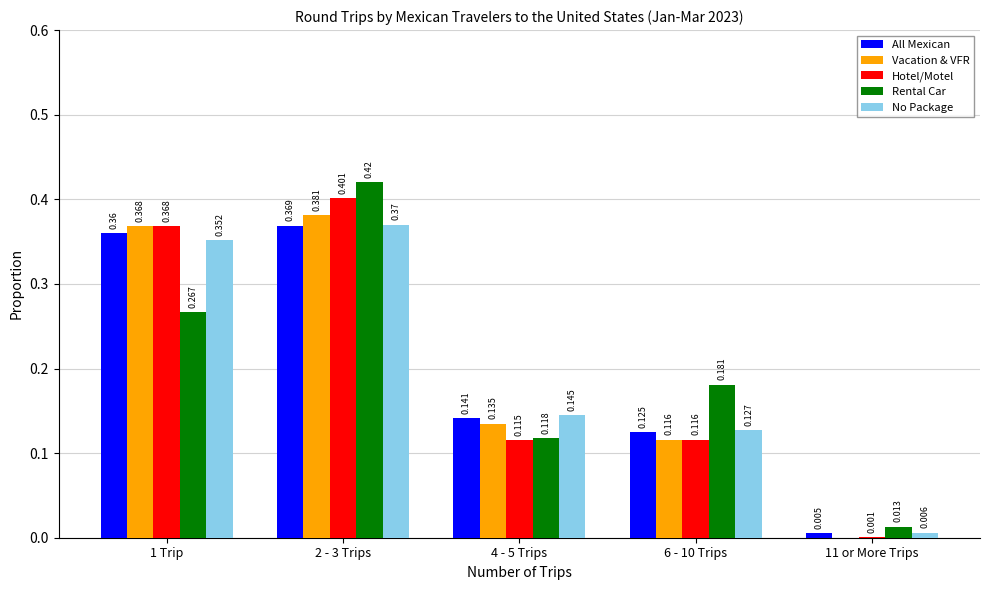

Between 1 Trip and 11 or More Trips, which series saw the biggest shift?

Vacation & VFR